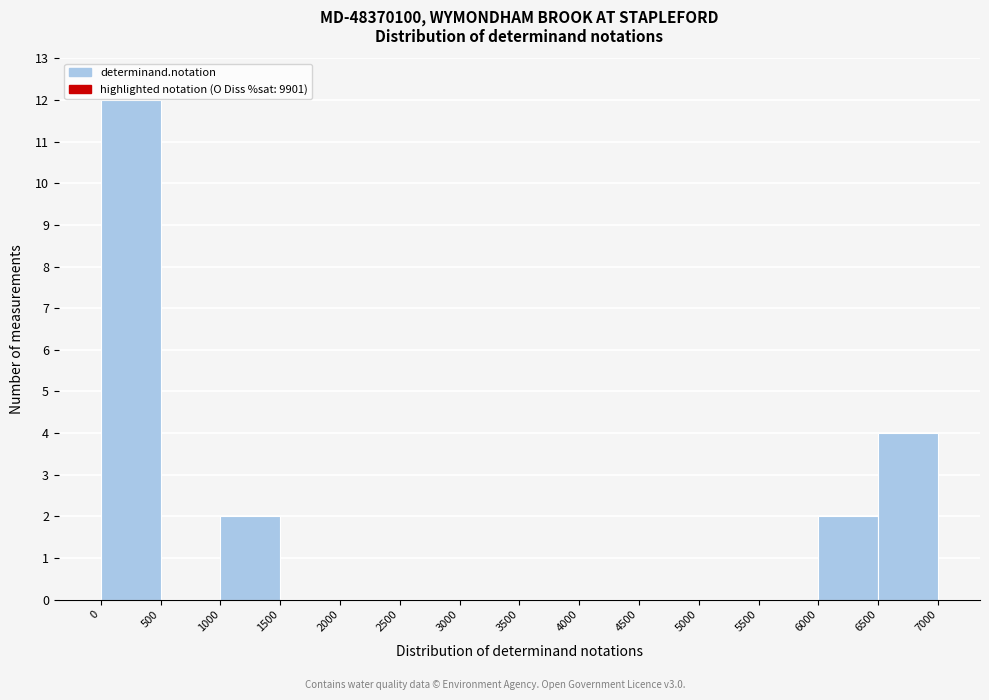

Reading left to right, transcribe this chart: for each bar, give the range it covers on the x-axis and its height. The values are not printed on the chart, so give them approximately, as read against the axis.

0 to 500: 12
500 to 1000: 0
1000 to 1500: 2
1500 to 2000: 0
2000 to 2500: 0
2500 to 3000: 0
3000 to 3500: 0
3500 to 4000: 0
4000 to 4500: 0
4500 to 5000: 0
5000 to 5500: 0
5500 to 6000: 0
6000 to 6500: 2
6500 to 7000: 4